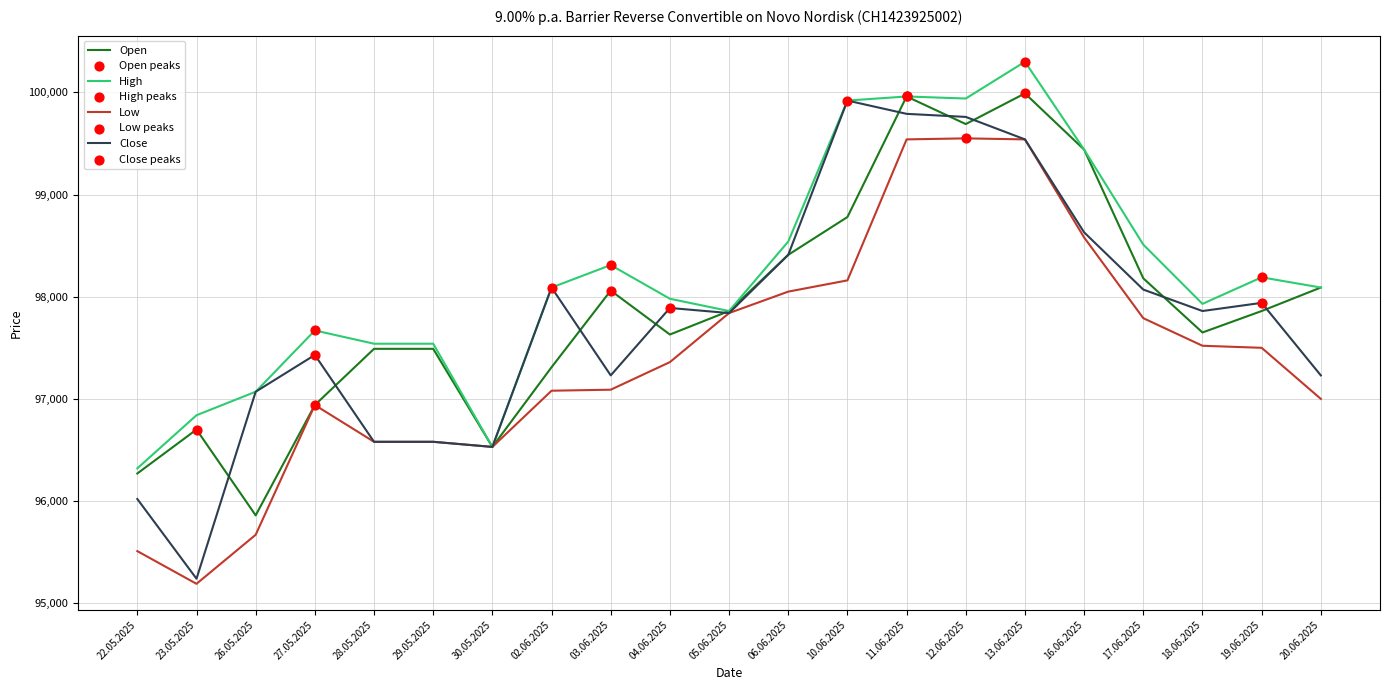

What is the total value across all series at 23.05.2025?

383970